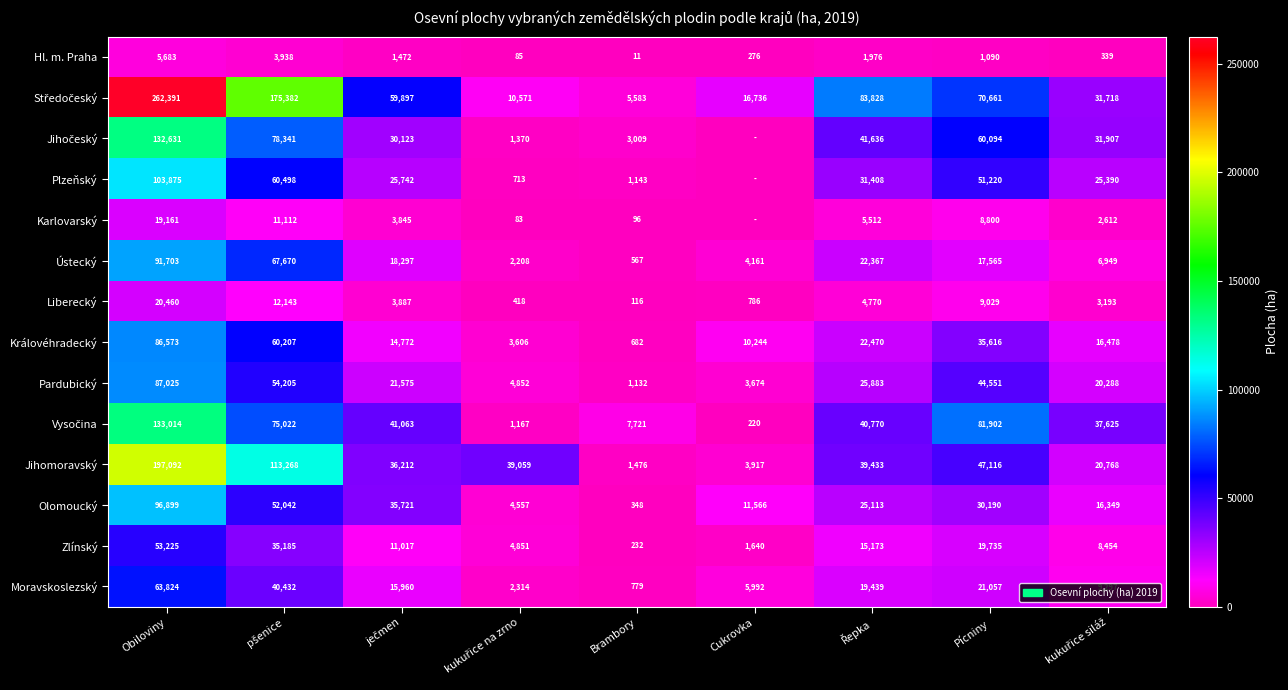

What is the spread (max minus min) of values at Brambory?

7710